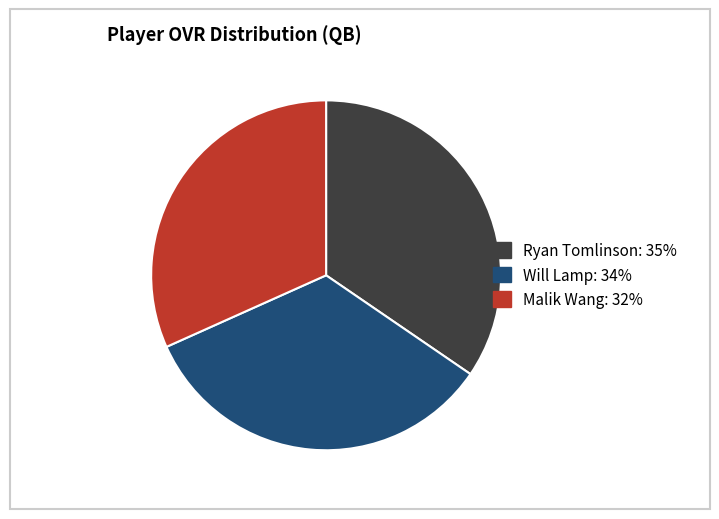

Approximately how many times larger is the value at Ryan Tomlinson compared to Will Lamp?

1.0